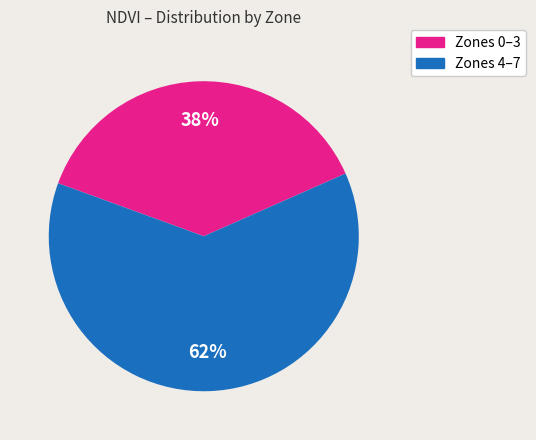

To the nearest percent, what is the average slice percentage?

50%